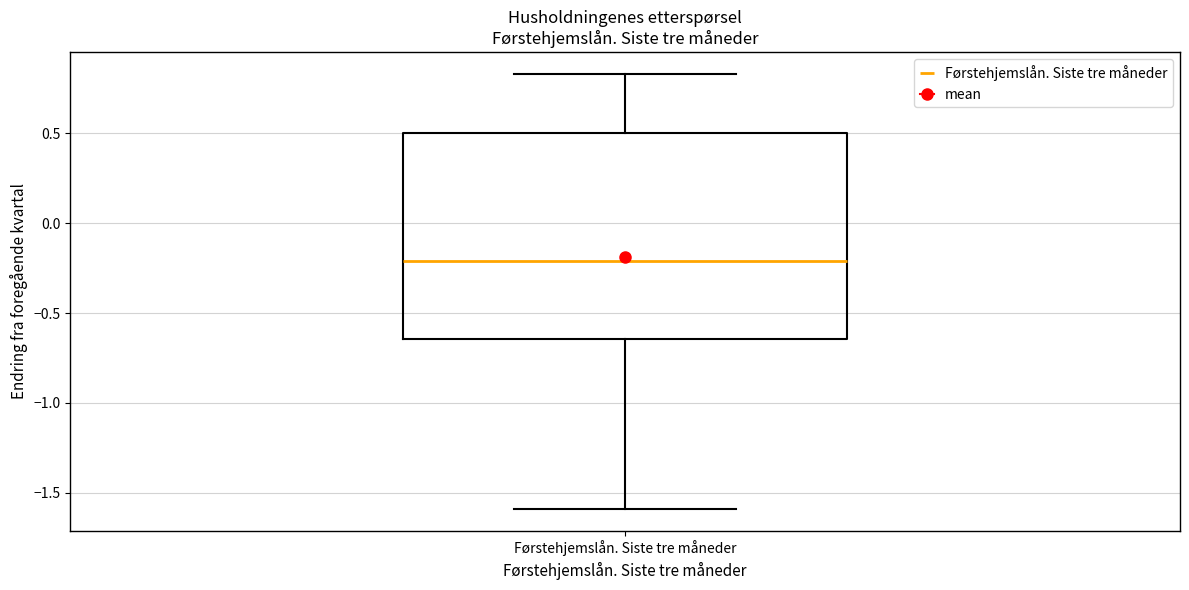

Transcribe this box plot: give where the median line is, the range the box spans, and where the two whiskers end, as read against the y-axis. The values are not printed on the chart, so give them approximately, as read against the axis.

median -0.20, box -0.65 to 0.50, whiskers -1.60 to 0.85